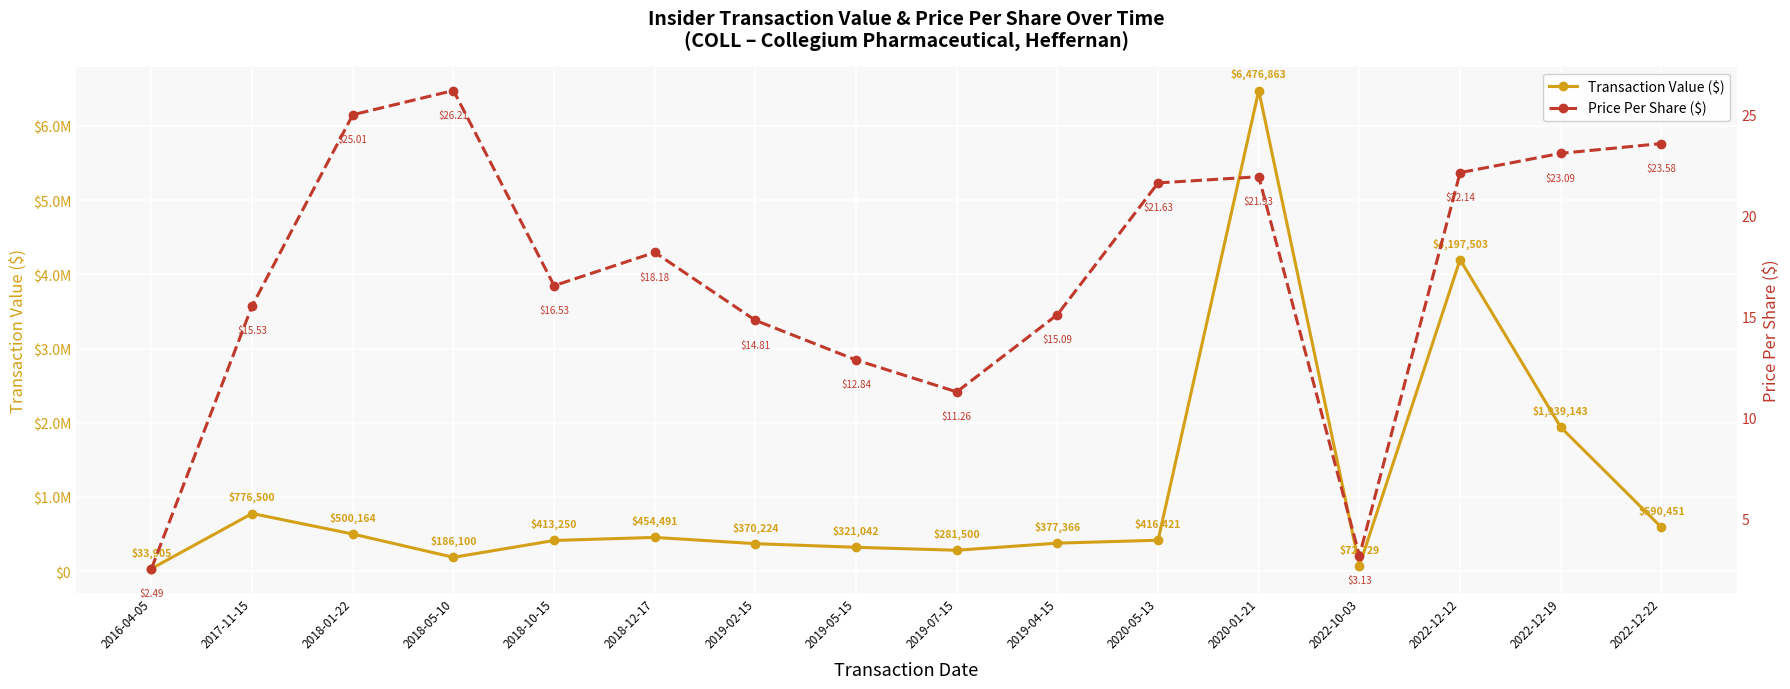

Rank the series by their average value, from lowest to highest.

Price Per Share ($), Transaction Value ($)